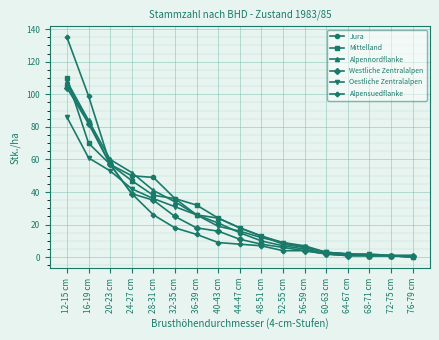

List the series in order of their peak value, lowest first.

Oestliche Zentralalpen, Westliche Zentralalpen, Jura, Alpennordflanke, Mittelland, Alpensuedflanke